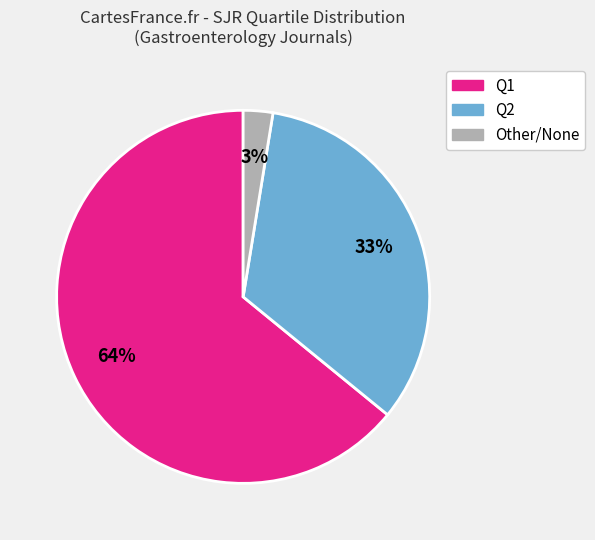

Is there any slice that represents more than half of the pie?

Yes